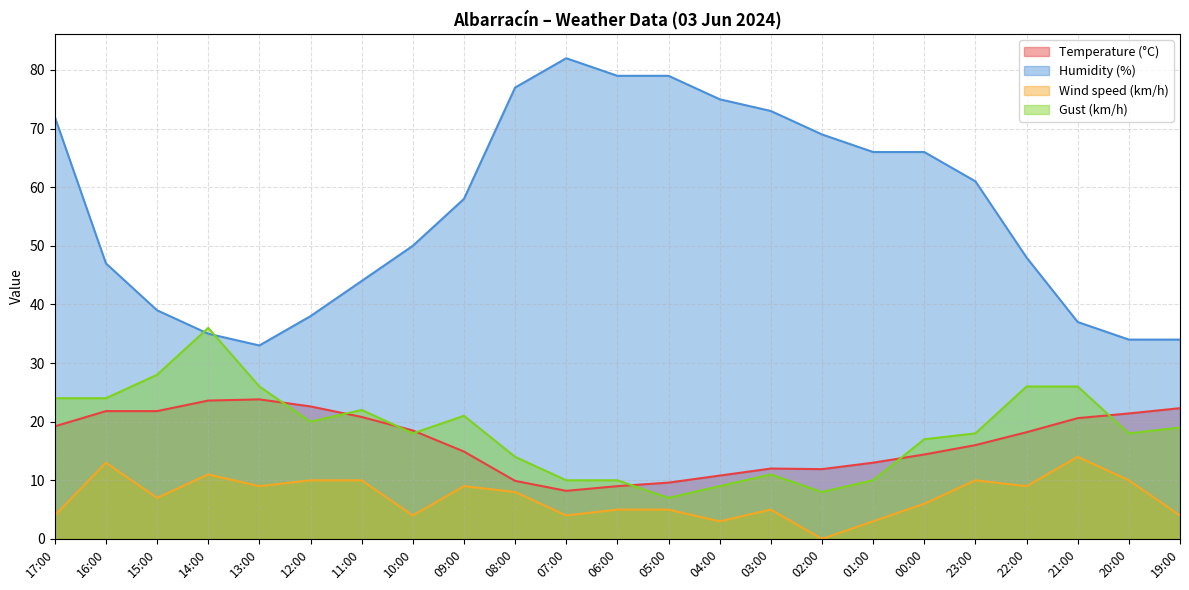

Between 00:00 and 04:00, which is larger?

00:00